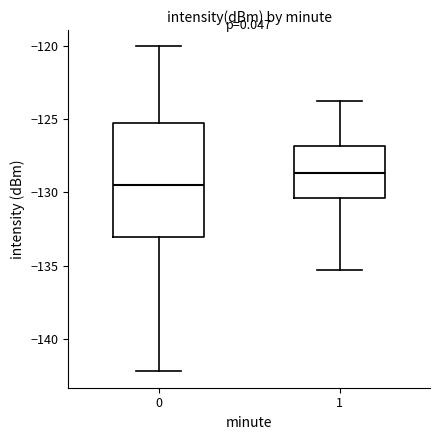

Where does the upper whisker of the box at x = 1 end on the y-axis? The values are not printed on the chart, so give them approximately, as read against the axis.

-124.0